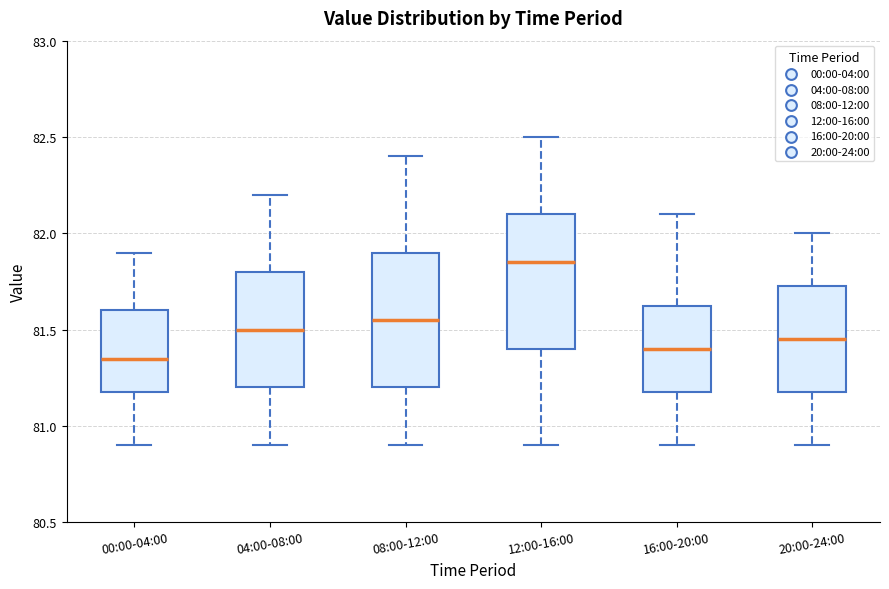

Reading left to right, transcribe this box plot: for each box, give where its median line is, the range the box spans, and where its two whiskers end, as read against the y-axis. The values are not printed on the chart, so give them approximately, as read against the axis.

00:00-04:00: median 81.35, box 81.20 to 81.60, whiskers 80.90 to 81.90
04:00-08:00: median 81.50, box 81.20 to 81.80, whiskers 80.90 to 82.20
08:00-12:00: median 81.55, box 81.20 to 81.90, whiskers 80.90 to 82.40
12:00-16:00: median 81.85, box 81.40 to 82.10, whiskers 80.90 to 82.50
16:00-20:00: median 81.40, box 81.20 to 81.65, whiskers 80.90 to 82.10
20:00-24:00: median 81.45, box 81.20 to 81.75, whiskers 80.90 to 82.00